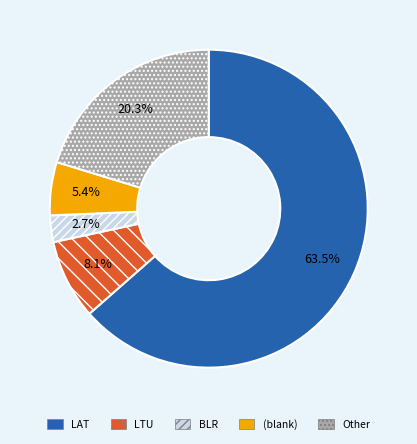

What percentage is the BLR slice, to the nearest percent?

3%